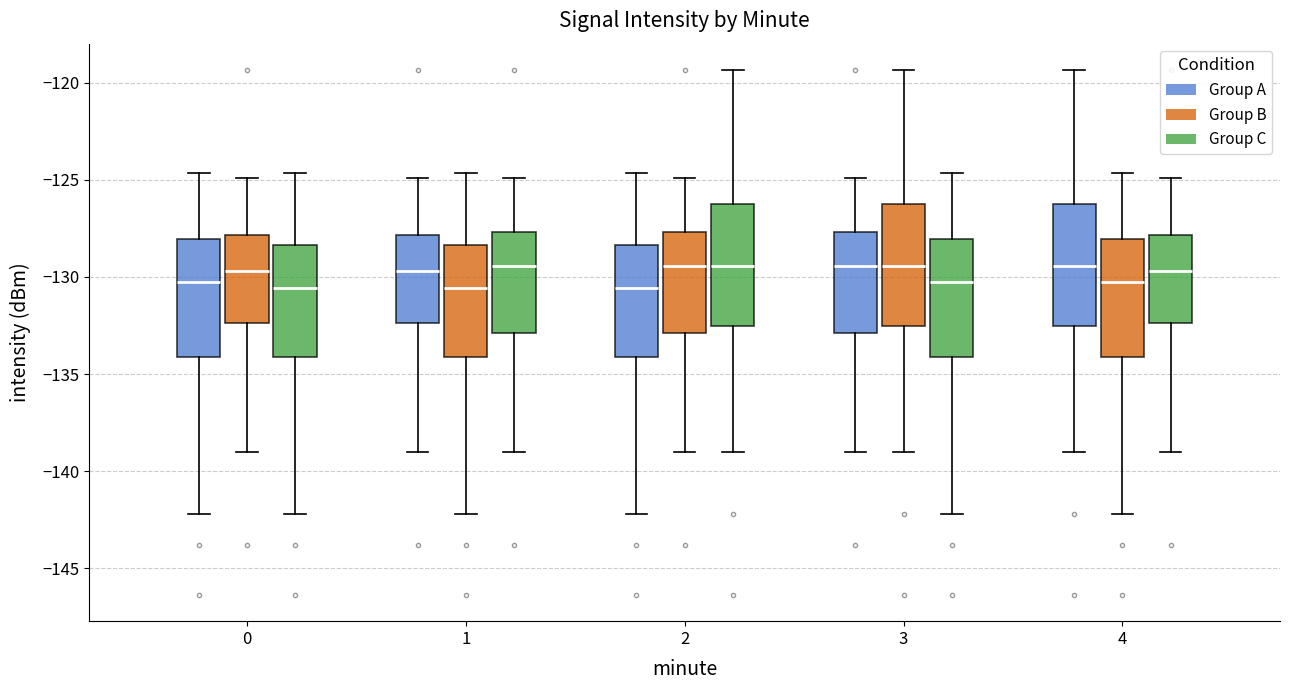

Reading left to right, transcribe this box plot: for each box, give where its median line is, the range the box spans, and where its two whiskers end, as read against the y-axis. The values are not printed on the chart, so give them approximately, as read against the axis.

0 (Group A): median -130.5, box -134.0 to -128.0, whiskers -142.0 to -124.5
0 (Group B): median -129.5, box -132.5 to -128.0, whiskers -139.0 to -125.0
0 (Group C): median -130.5, box -134.0 to -128.5, whiskers -142.0 to -124.5
1 (Group A): median -129.5, box -132.5 to -128.0, whiskers -139.0 to -125.0
1 (Group B): median -130.5, box -134.0 to -128.5, whiskers -142.0 to -124.5
1 (Group C): median -129.5, box -133.0 to -127.5, whiskers -139.0 to -125.0
2 (Group A): median -130.5, box -134.0 to -128.5, whiskers -142.0 to -124.5
2 (Group B): median -129.5, box -133.0 to -127.5, whiskers -139.0 to -125.0
2 (Group C): median -129.5, box -132.5 to -126.0, whiskers -139.0 to -119.5
3 (Group A): median -129.5, box -133.0 to -127.5, whiskers -139.0 to -125.0
3 (Group B): median -129.5, box -132.5 to -126.0, whiskers -139.0 to -119.5
3 (Group C): median -130.5, box -134.0 to -128.0, whiskers -142.0 to -124.5
4 (Group A): median -129.5, box -132.5 to -126.0, whiskers -139.0 to -119.5
4 (Group B): median -130.5, box -134.0 to -128.0, whiskers -142.0 to -124.5
4 (Group C): median -129.5, box -132.5 to -128.0, whiskers -139.0 to -125.0